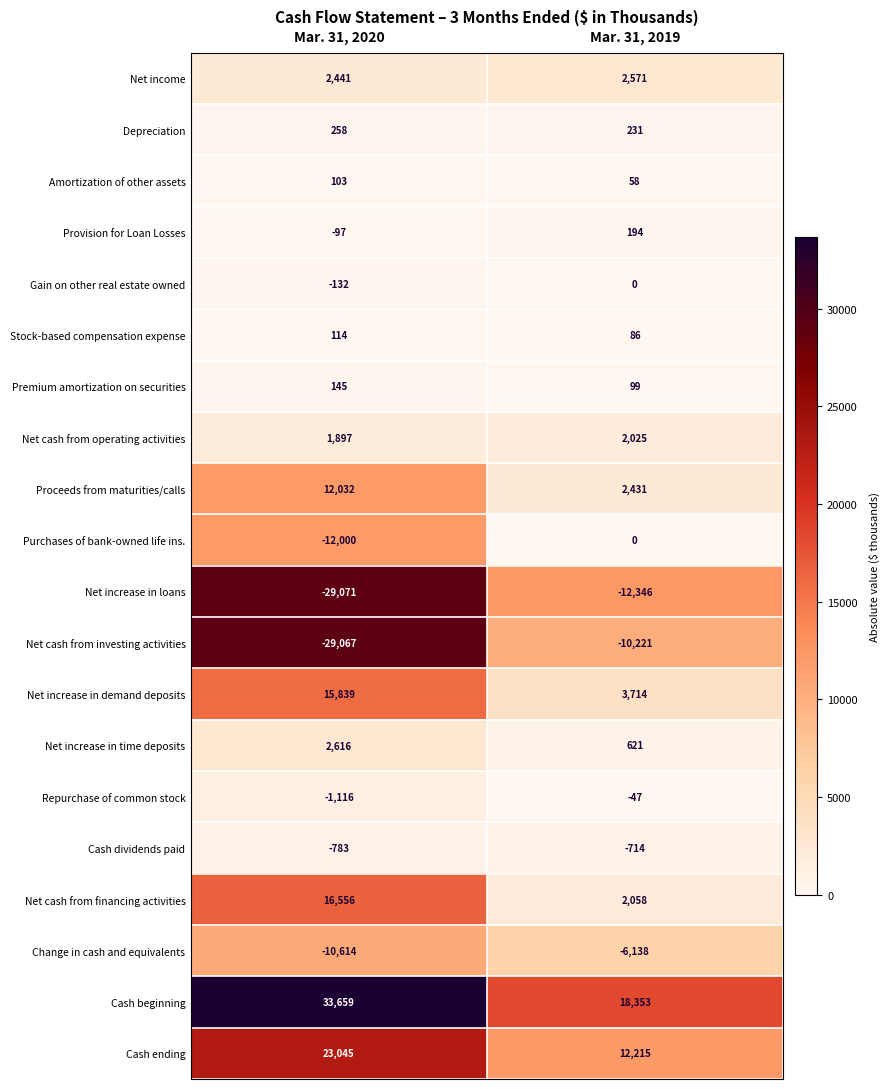

True or false: Cash beginning has a value of 24574 at Mar. 31, 2019.

False